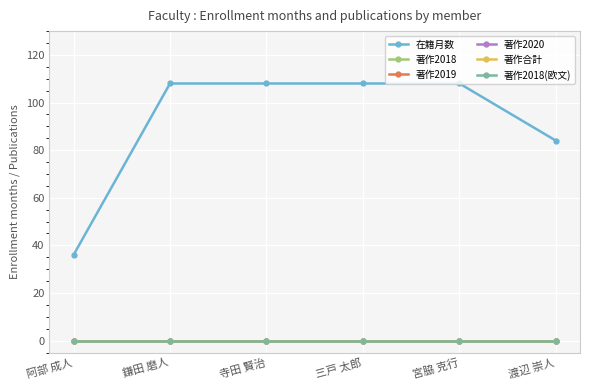

True or false: 著作2019 and 著作2018(欧文) cross at least once.

False